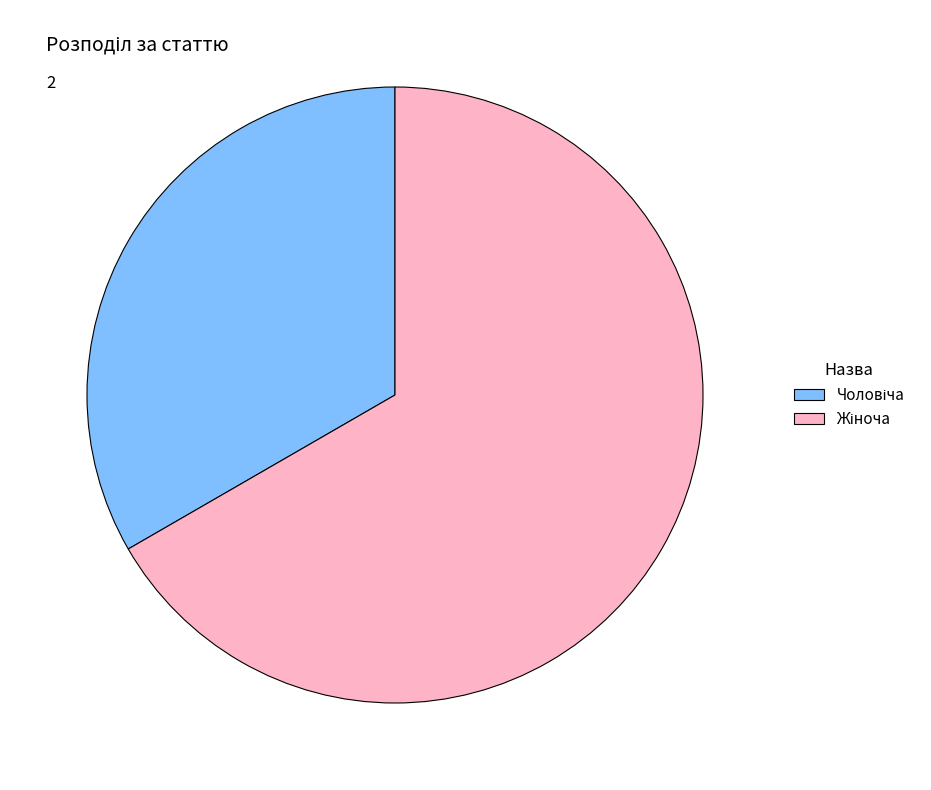

Is there a majority slice in this chart?

Yes